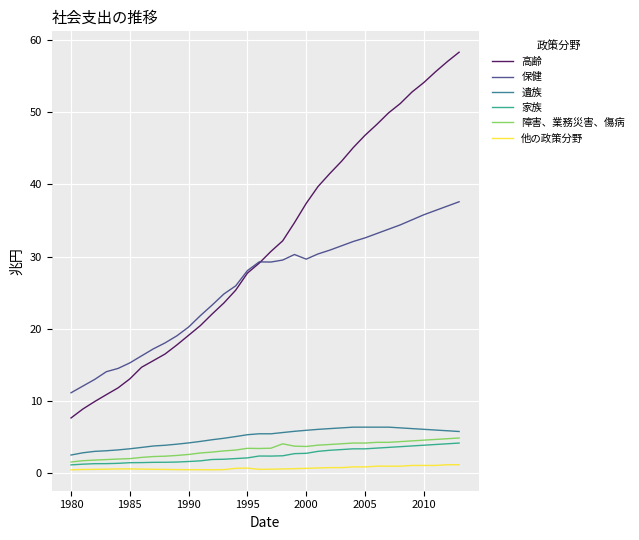

Which series has the largest total across all categories?

高齢